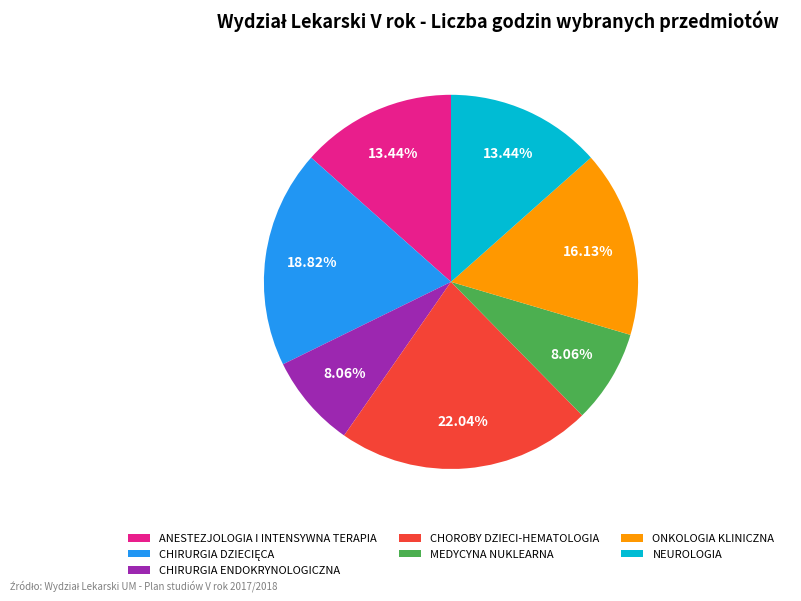

Do NEUROLOGIA and CHOROBY DZIECI-HEMATOLOGIA together represent more than half of the pie?

No